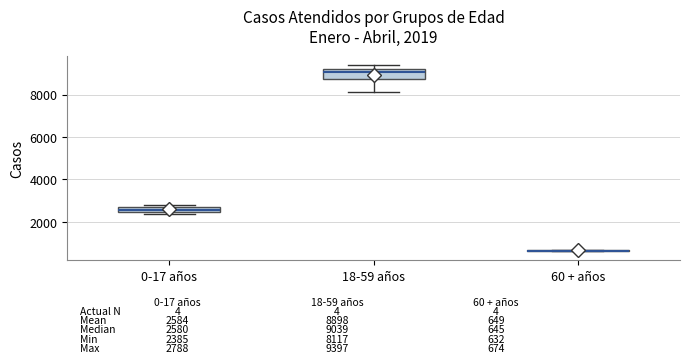

Comparing the boxes themselves (not the whiskers), which one is the tallest?

18-59 años